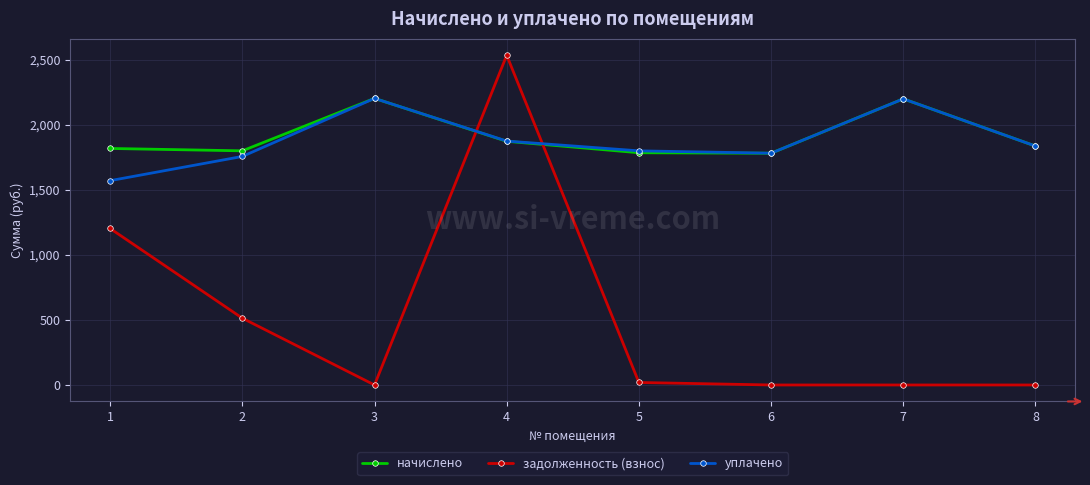

At how many categories does at least one series exceed 1894?

3